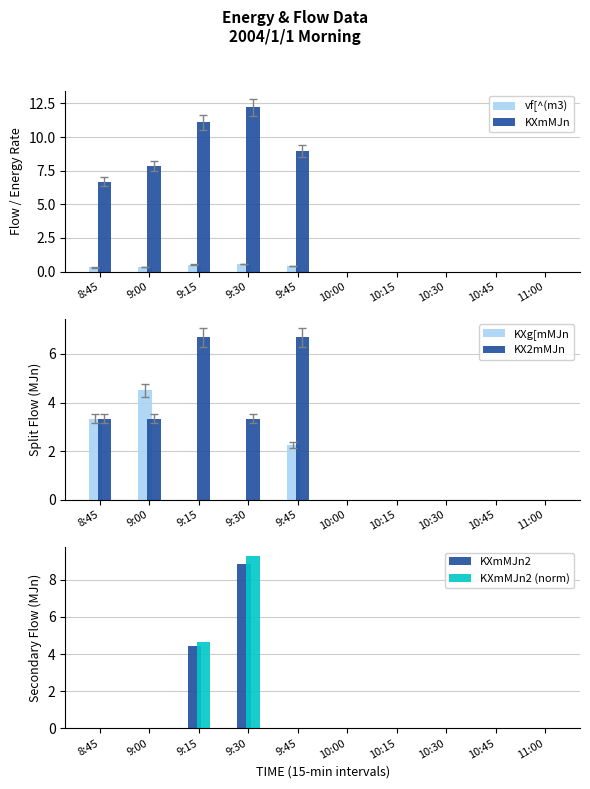

How many bars are there in each group?

6